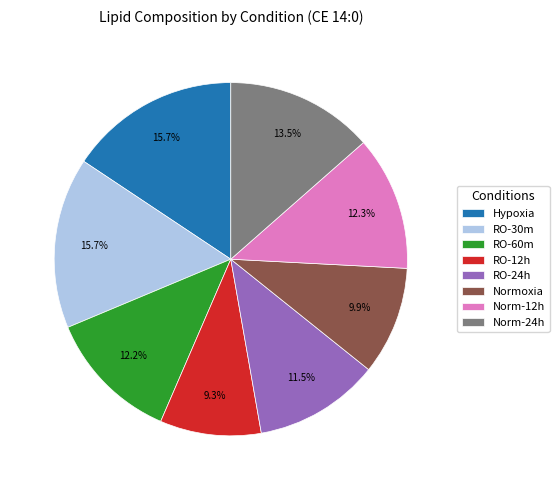

Is it true that Hypoxia is 26% of the pie?

False